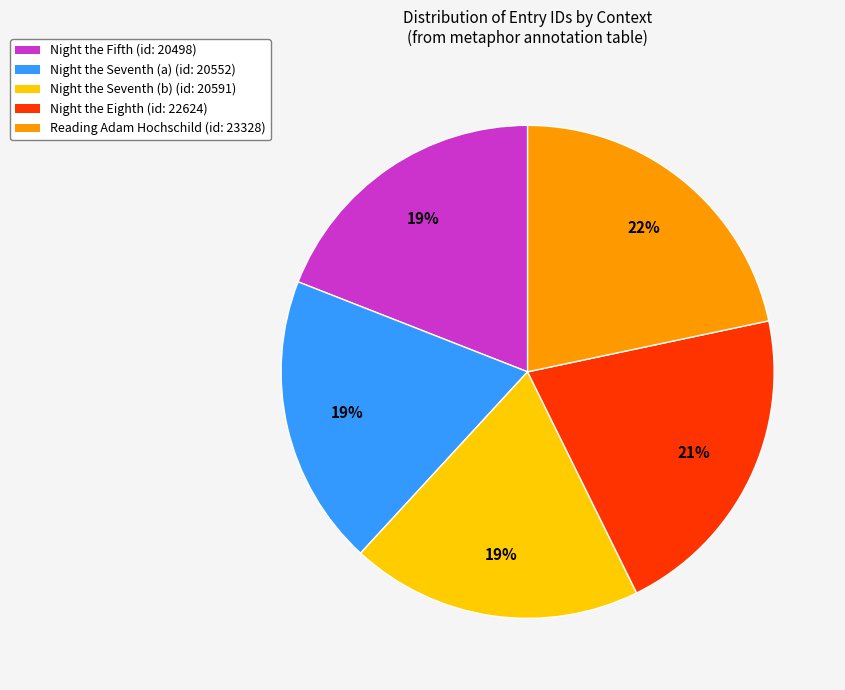

Which category has the biggest portion of the pie?

Reading Adam Hochschild